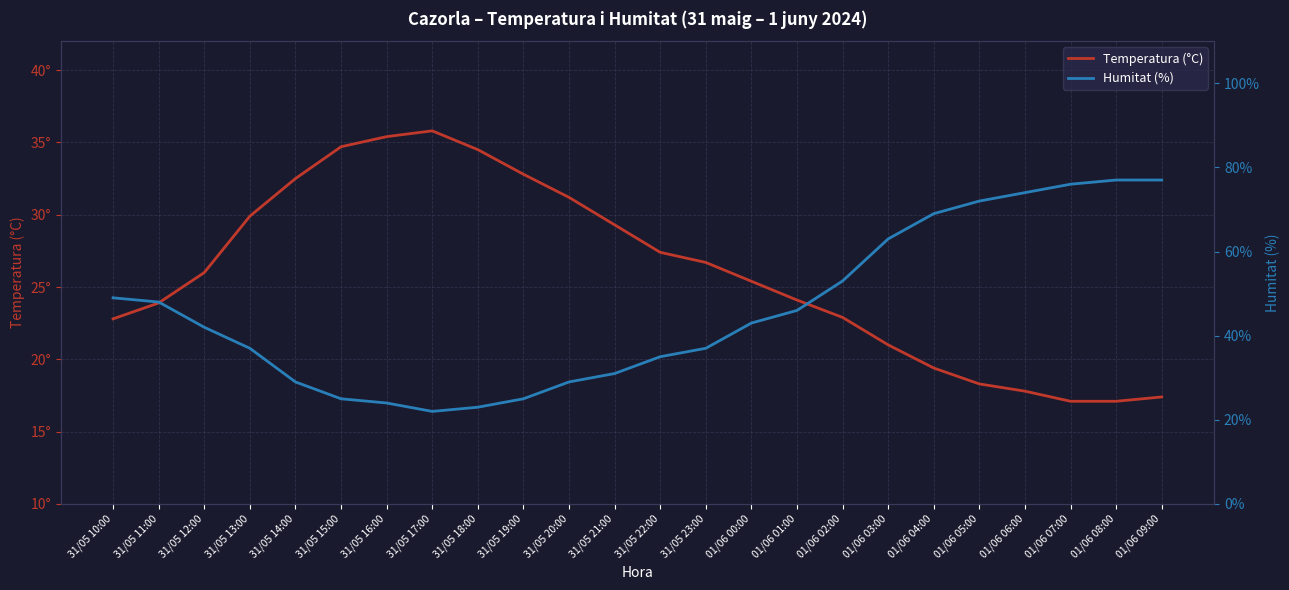

Which series has the largest range (max minus min)?

Humitat (%)